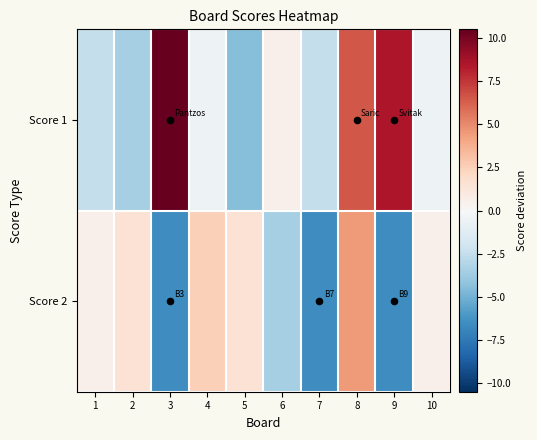

At which category is the sum across all series the highest?

8